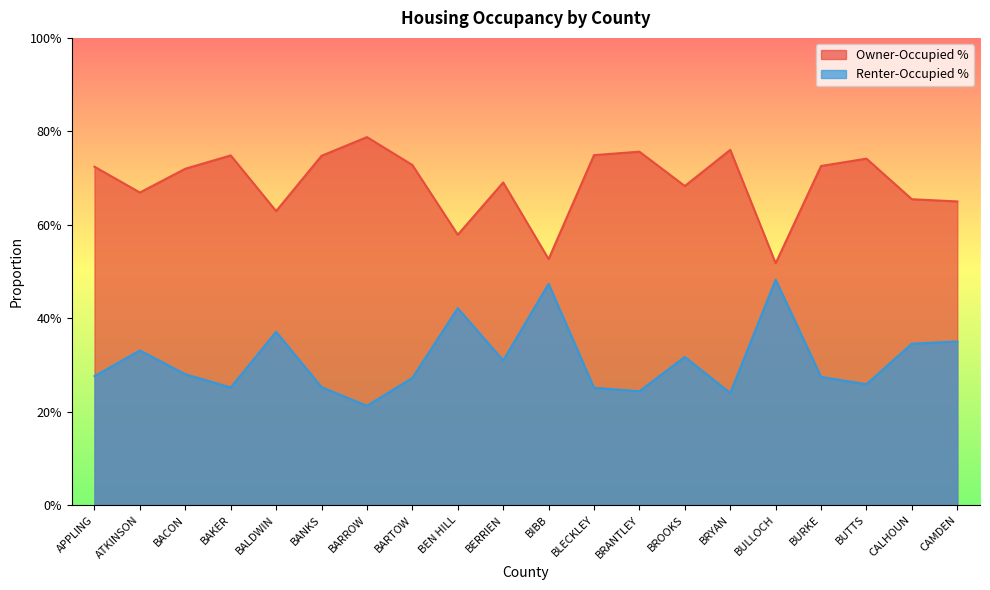

What is the label of the 17th point from the left?

BURKE